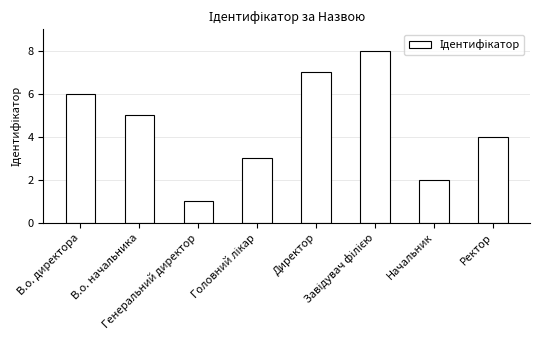

What is the difference between the maximum and minimum values?

7